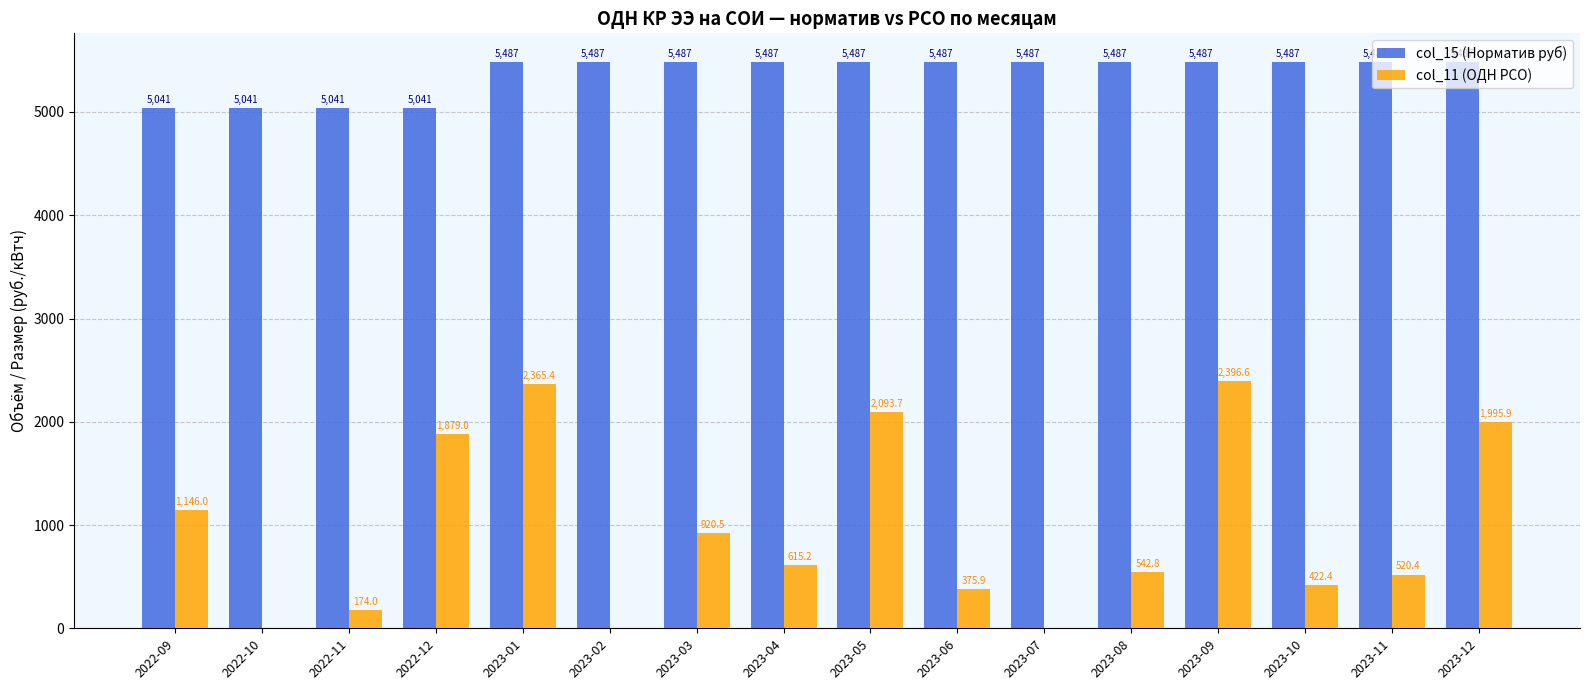

Reading right to left, transcribe all the data shown in this chart.

col_15 (Норматив руб): 5487.3	5487.3	5487.3	5487.3	5487.3	5487.3	5487.3	5487.3	5487.3	5487.3	5487.3	5487.3	5040.5	5040.5	5040.5	5040.5
col_11 (ОДН РСО): 1995.9	520.4	422.4	2396.6	542.8	0.0	375.9	2093.7	615.2	920.5	0.0	2365.4	1879.0	174.0	0.0	1146.0